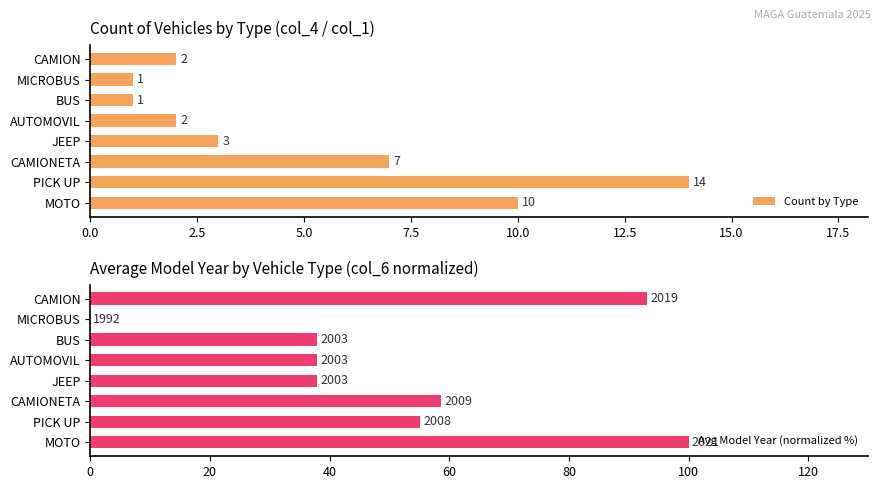

List the series in order of their peak value, lowest first.

Count by Type, Avg Model Year (normalized %)